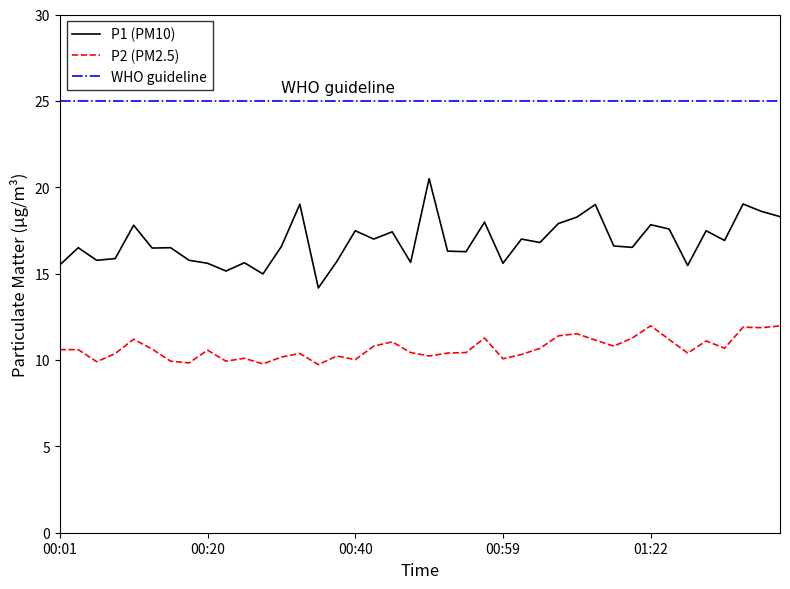

What is the spread (max minus min) of values at 00:59?

5.5